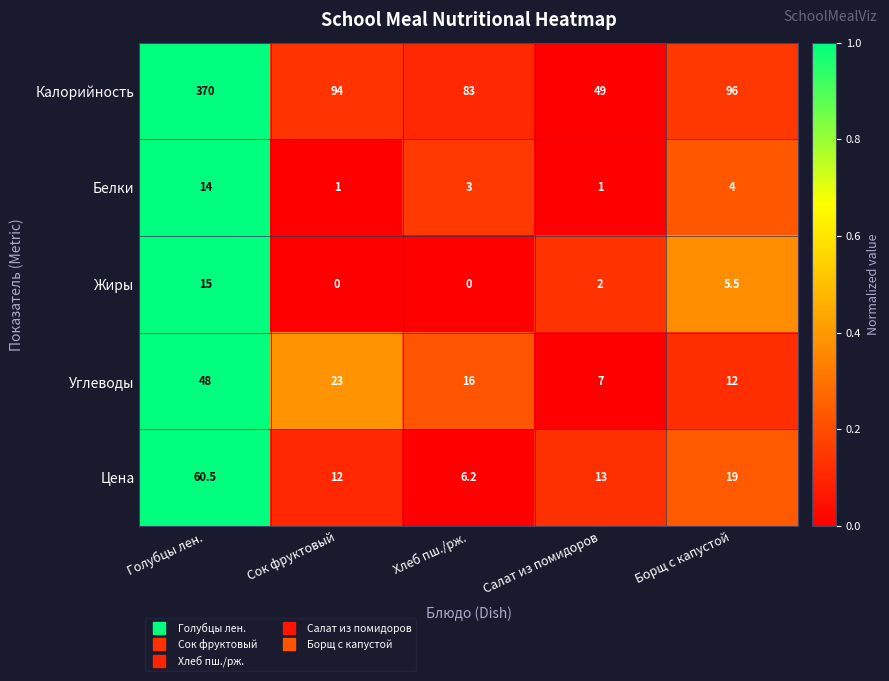

Which series has the largest range (max minus min)?

Калорийность